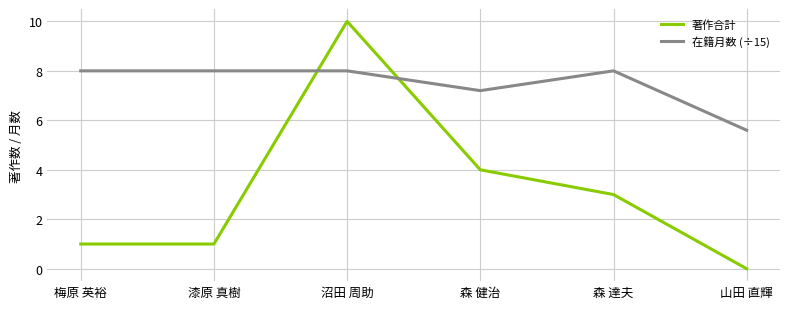

List the series in order of their peak value, lowest first.

在籍月数 (÷15), 著作合計